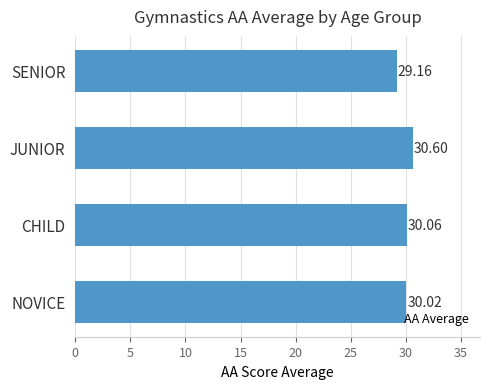

What is the smallest value displayed?

29.2